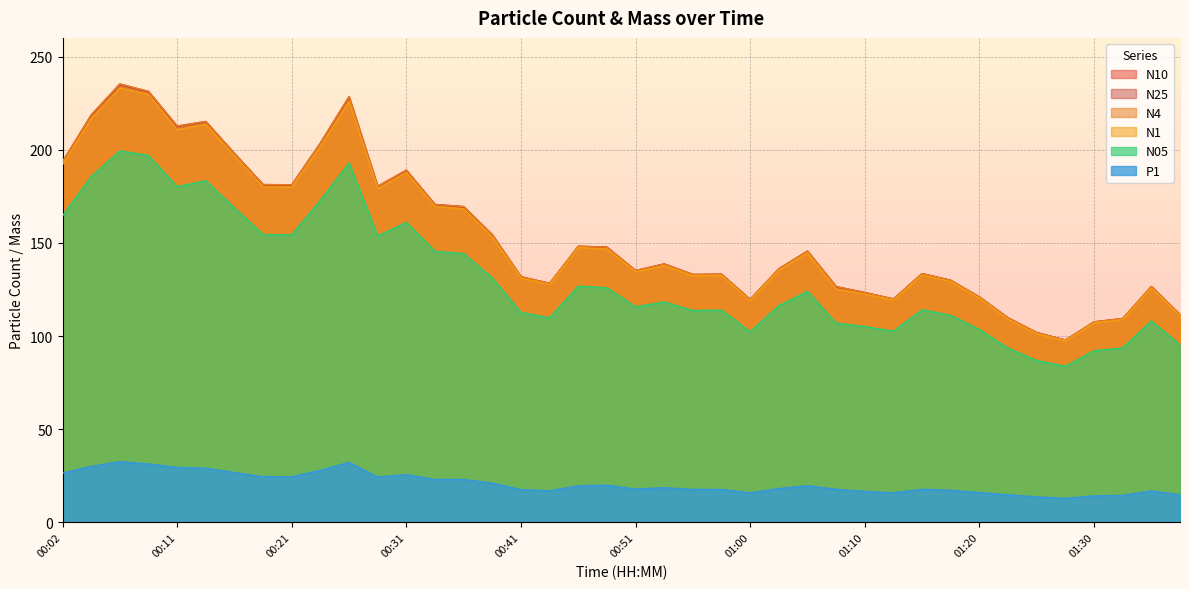

Which series has the largest total across all categories?

N10